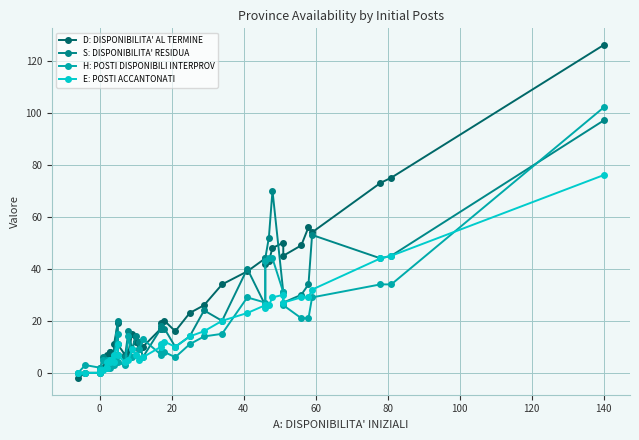

Reading left to right, extract all data points from this chart.

D: DISPONIBILITA' AL TERMINE: -2	0	0	2	2	7	4	8	6	8	6	11	19	11	7	8	15	12	9	10	17	19	20	16	23	26	34	39	44	42	43	48	50	45	49	56	54	73	75	126
S: DISPONIBILITA' RESIDUA: 0	0	0	1	6	4	4	5	4	5	4	7	20	7	6	16	9	14	12	6	17	18	17	10	14	24	20	40	26	44	52	70	31	27	30	34	53	44	45	97
H: POSTI DISPONIBILI INTERPROV: 0	3	2	1	5	5	2	3	2	3	3	6	15	4	3	14	6	7	9	13	7	8	8	6	11	14	15	29	27	43	44	44	31	26	21	21	29	34	34	102
E: POSTI ACCANTONATI: 0	0	0	1	1	4	2	5	4	5	4	7	11	7	4	5	9	7	5	6	10	11	12	10	14	16	20	23	26	25	26	29	30	27	29	29	32	44	45	76